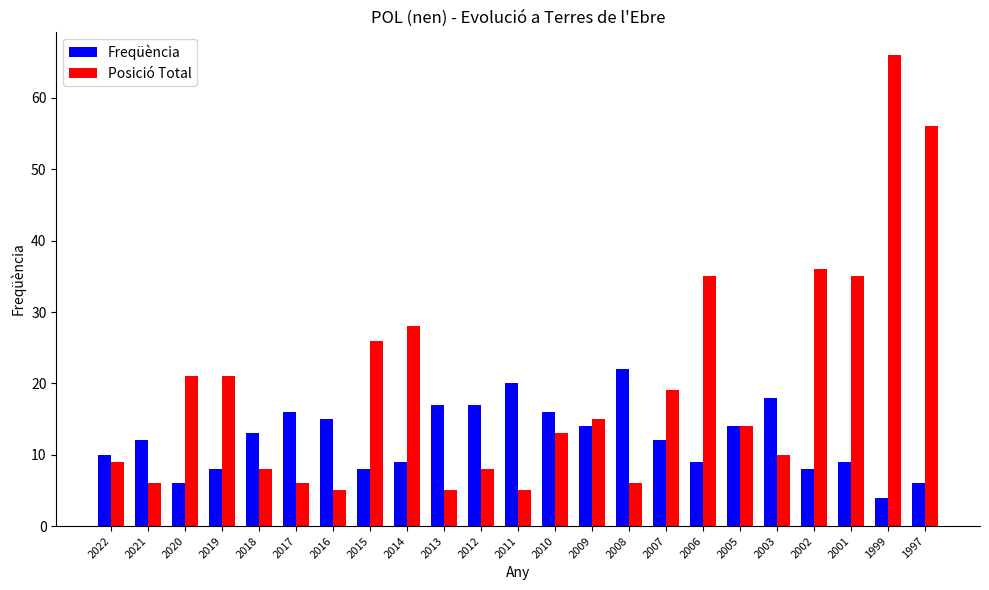

What is the sum of all Posició Total values?

453